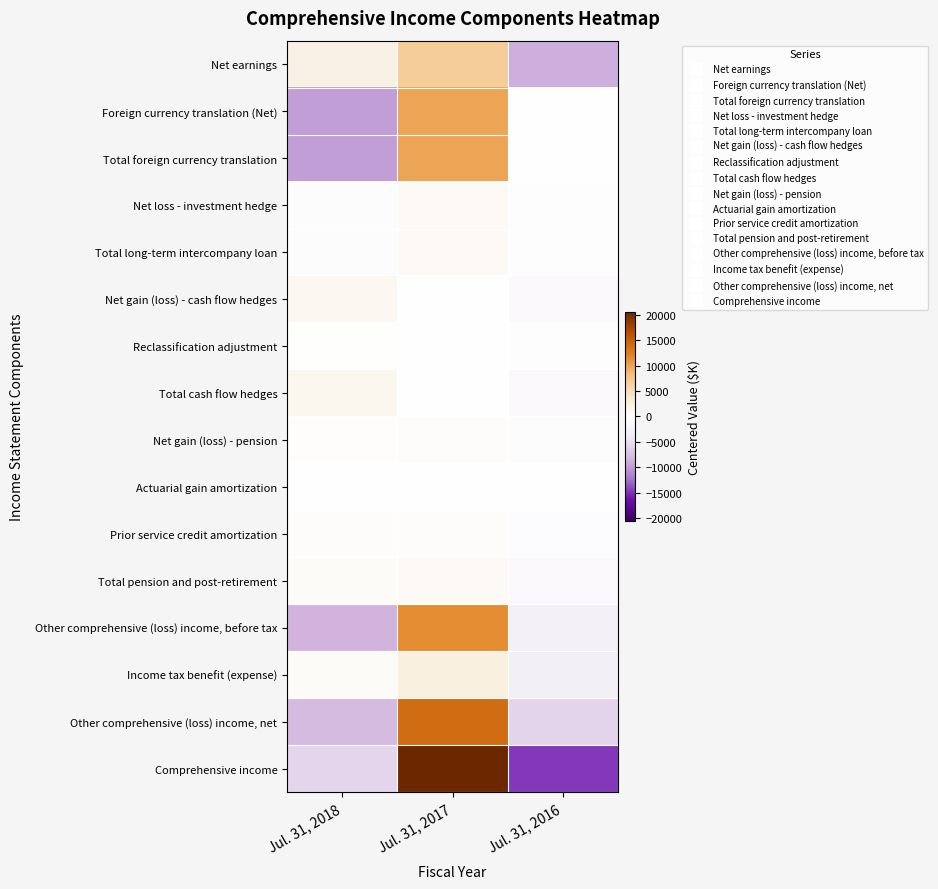

Reading right to left, extract all data points from this chart.

Net earnings: Jul. 31, 2016=-8828.3	Jul. 31, 2017=6706.7	Jul. 31, 2018=2121.7
Foreign currency translation (Net): Jul. 31, 2016=-78.7	Jul. 31, 2017=9947.3	Jul. 31, 2018=-9868.7
Total foreign currency translation: Jul. 31, 2016=-78.7	Jul. 31, 2017=9947.3	Jul. 31, 2018=-9868.7
Net loss - investment hedge: Jul. 31, 2016=-225.3	Jul. 31, 2017=650.7	Jul. 31, 2018=-425.3
Total long-term intercompany loan: Jul. 31, 2016=-225.3	Jul. 31, 2017=650.7	Jul. 31, 2018=-425.3
Net gain (loss) - cash flow hedges: Jul. 31, 2016=-1083.0	Jul. 31, 2017=-54.0	Jul. 31, 2018=1137.0
Reclassification adjustment: Jul. 31, 2016=-215.0	Jul. 31, 2017=75.0	Jul. 31, 2018=140.0
Total cash flow hedges: Jul. 31, 2016=-1298.0	Jul. 31, 2017=21.0	Jul. 31, 2018=1277.0
Net gain (loss) - pension: Jul. 31, 2016=-559.7	Jul. 31, 2017=380.3	Jul. 31, 2018=179.3
Actuarial gain amortization: Jul. 31, 2016=-55.0	Jul. 31, 2017=74.0	Jul. 31, 2018=-19.0
Prior service credit amortization: Jul. 31, 2016=-690.0	Jul. 31, 2017=345.0	Jul. 31, 2018=345.0
Total pension and post-retirement: Jul. 31, 2016=-1304.7	Jul. 31, 2017=799.3	Jul. 31, 2018=505.3
Other comprehensive (loss) income, before tax: Jul. 31, 2016=-2906.7	Jul. 31, 2017=11418.3	Jul. 31, 2018=-8511.7
Income tax benefit (expense): Jul. 31, 2016=-3015.3	Jul. 31, 2017=2433.7	Jul. 31, 2018=581.7
Other comprehensive (loss) income, net: Jul. 31, 2016=-5922.0	Jul. 31, 2017=13852.0	Jul. 31, 2018=-7930.0
Comprehensive income: Jul. 31, 2016=-14750.3	Jul. 31, 2017=20558.7	Jul. 31, 2018=-5808.3